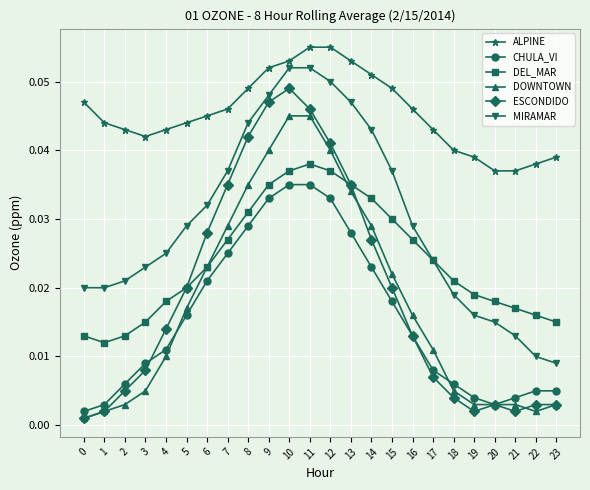

What is the total value across all series at 9?

0.3